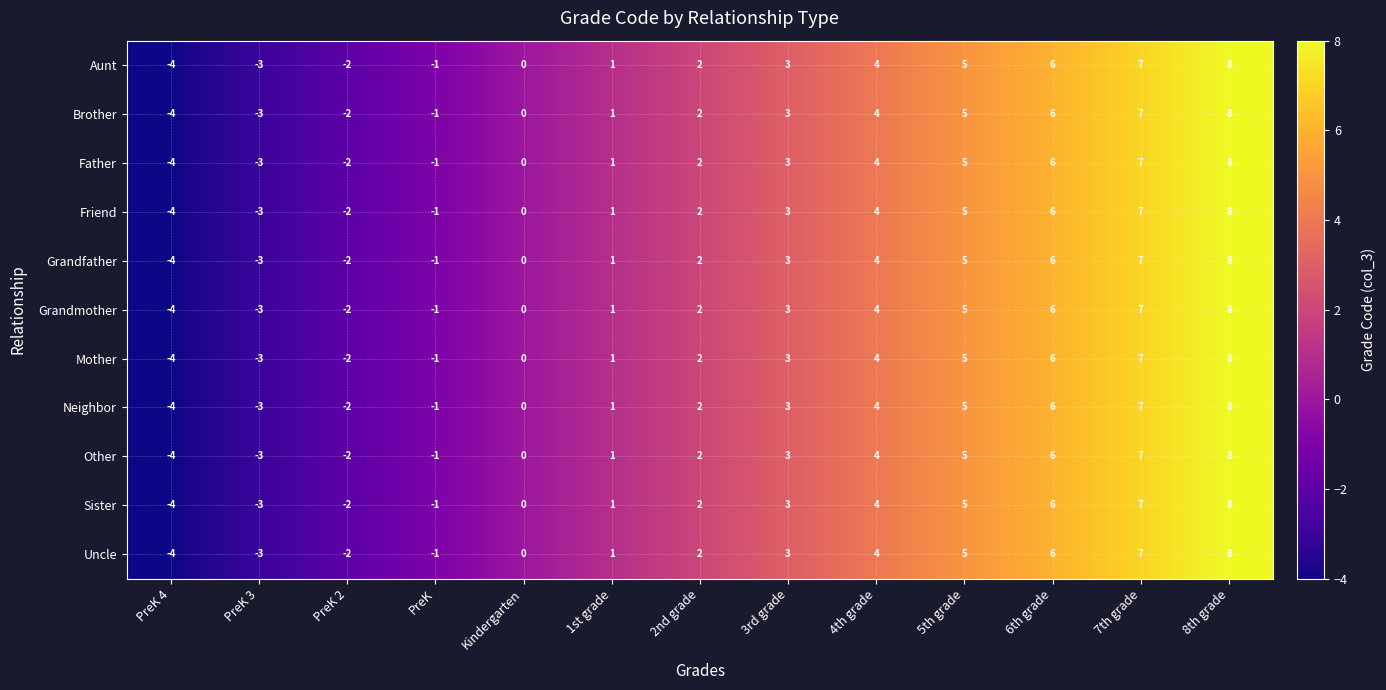

Where is Mother nearest to the value 2?

2nd grade